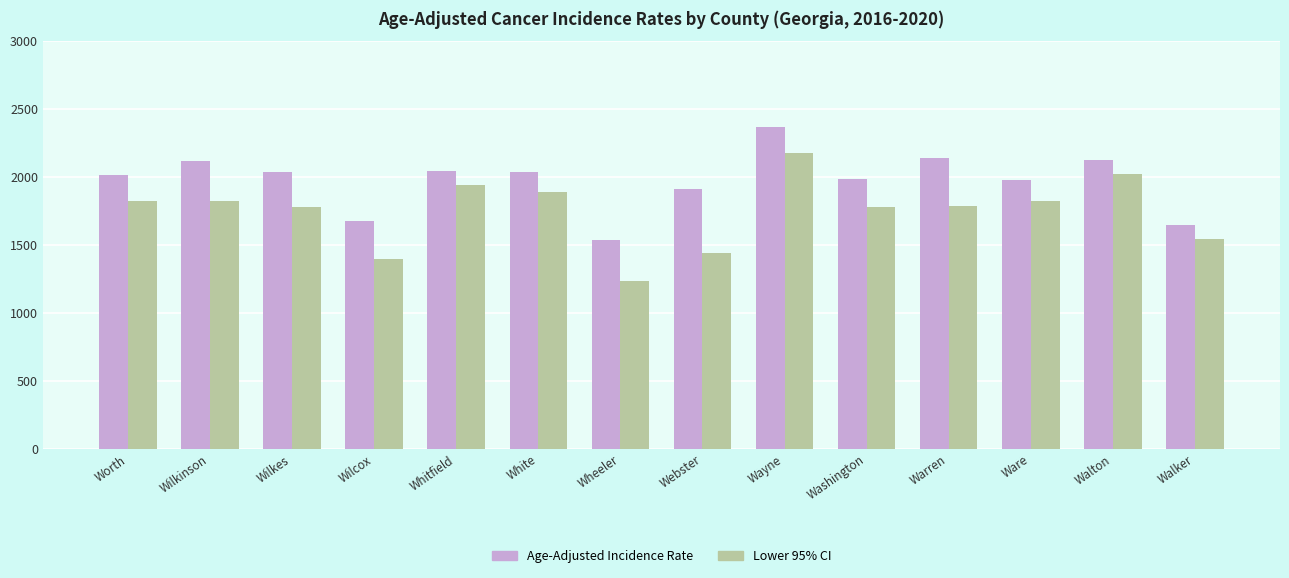

Which series has the largest range (max minus min)?

Lower 95% CI